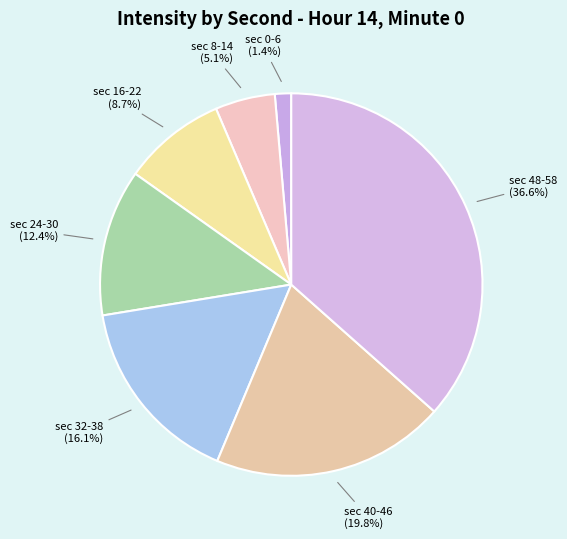

What is the total percentage of sec 40-46 and sec 16-22?

28.5%